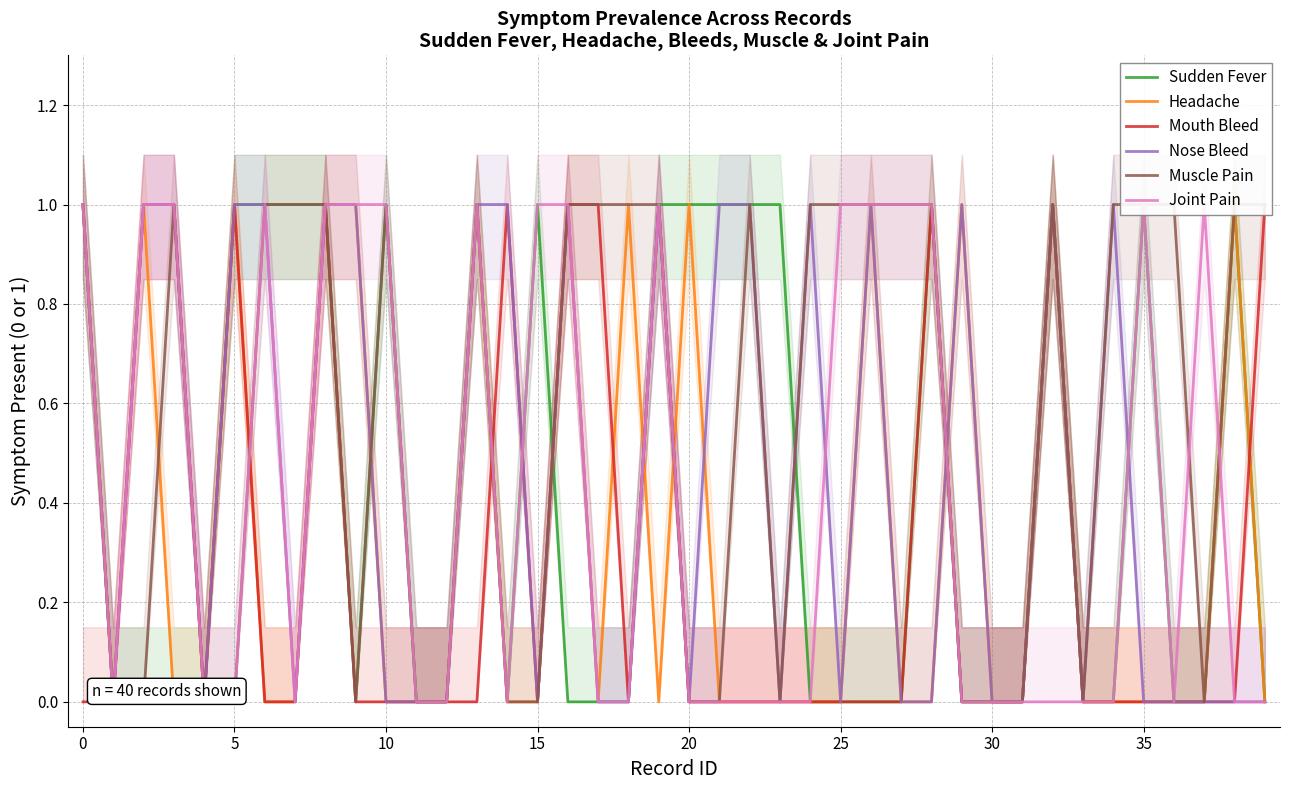

True or false: Joint Pain and Headache cross at least once.

True